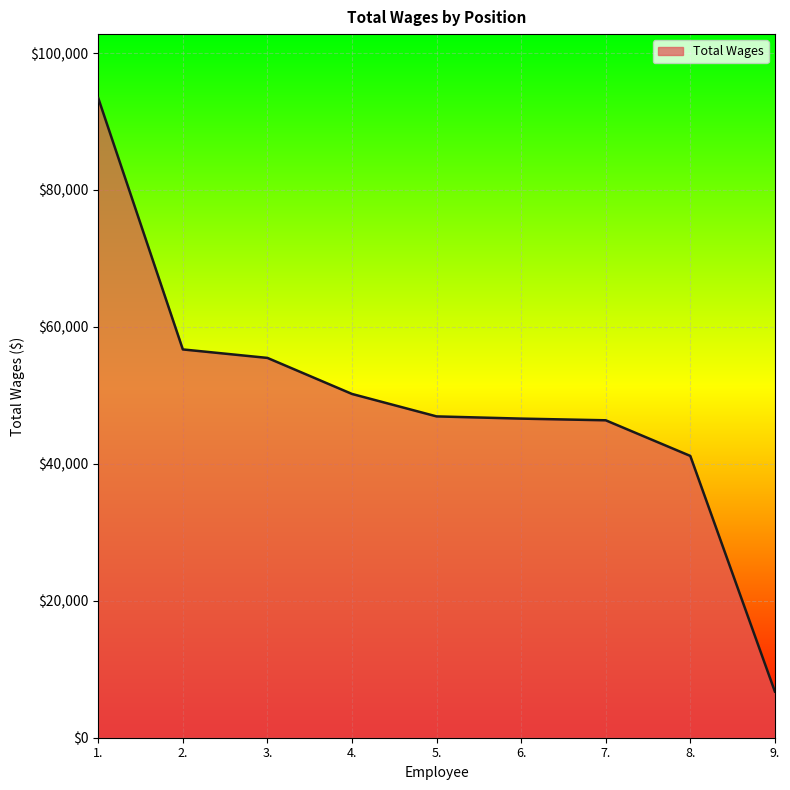

What is the minimum value shown in the chart?

6746